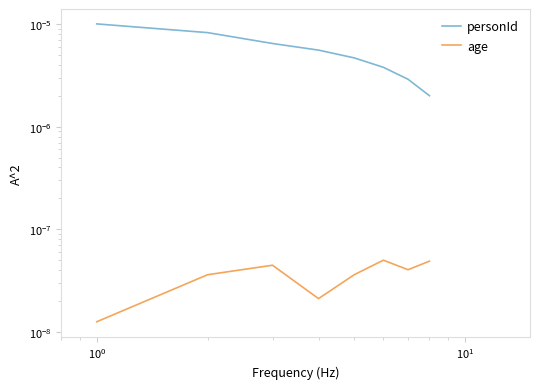

What are all the series names shown in the legend?

personId, age